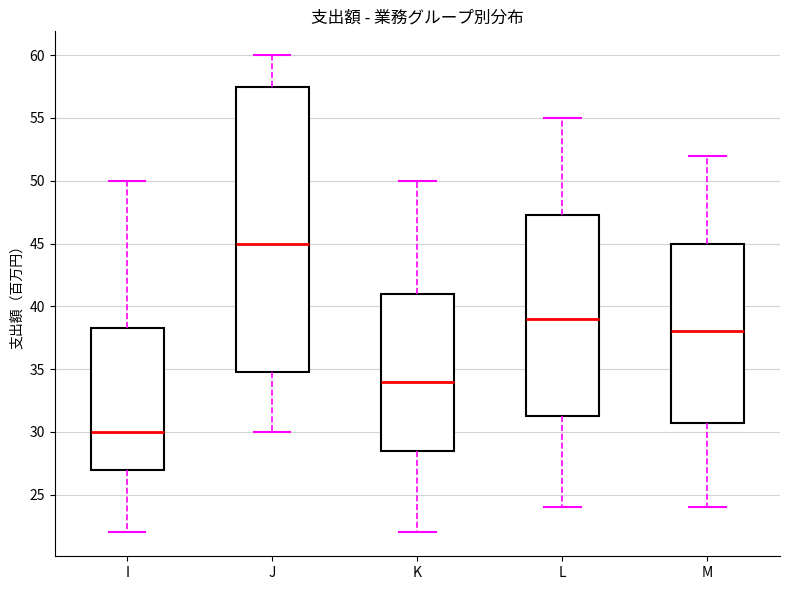

Where is the upper edge of the box for J on the y-axis? The values are not printed on the chart, so give them approximately, as read against the axis.

57.5